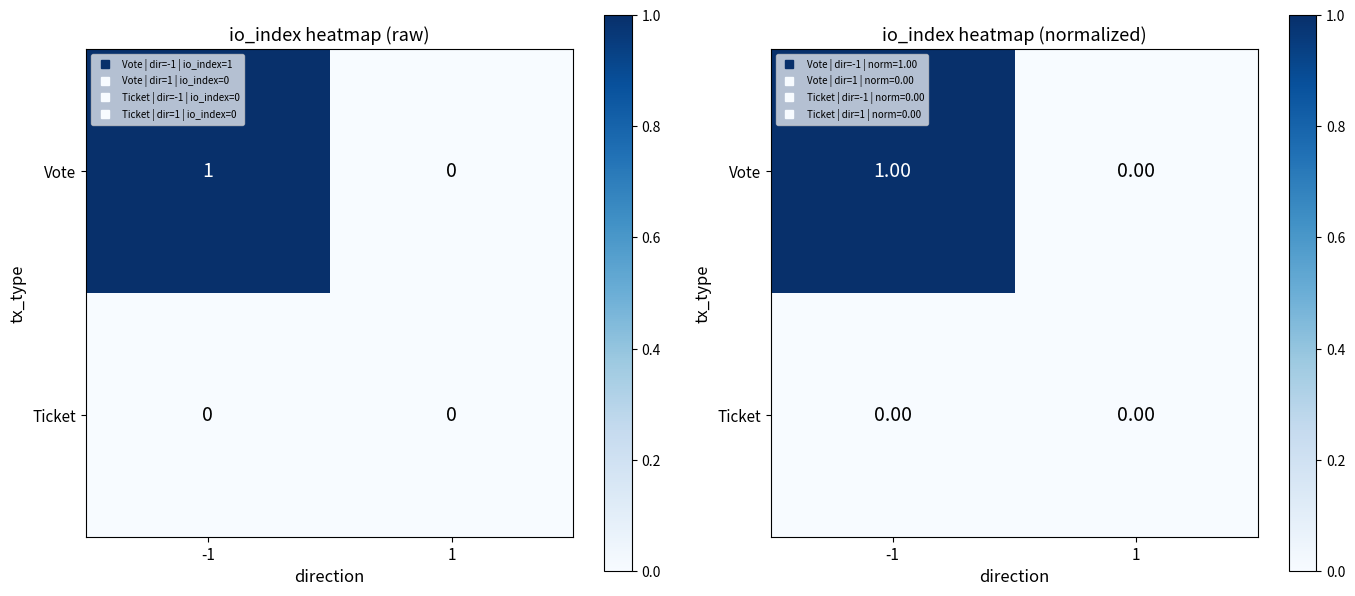

Rank the categories by Vote value from highest to lowest.

-1, 1